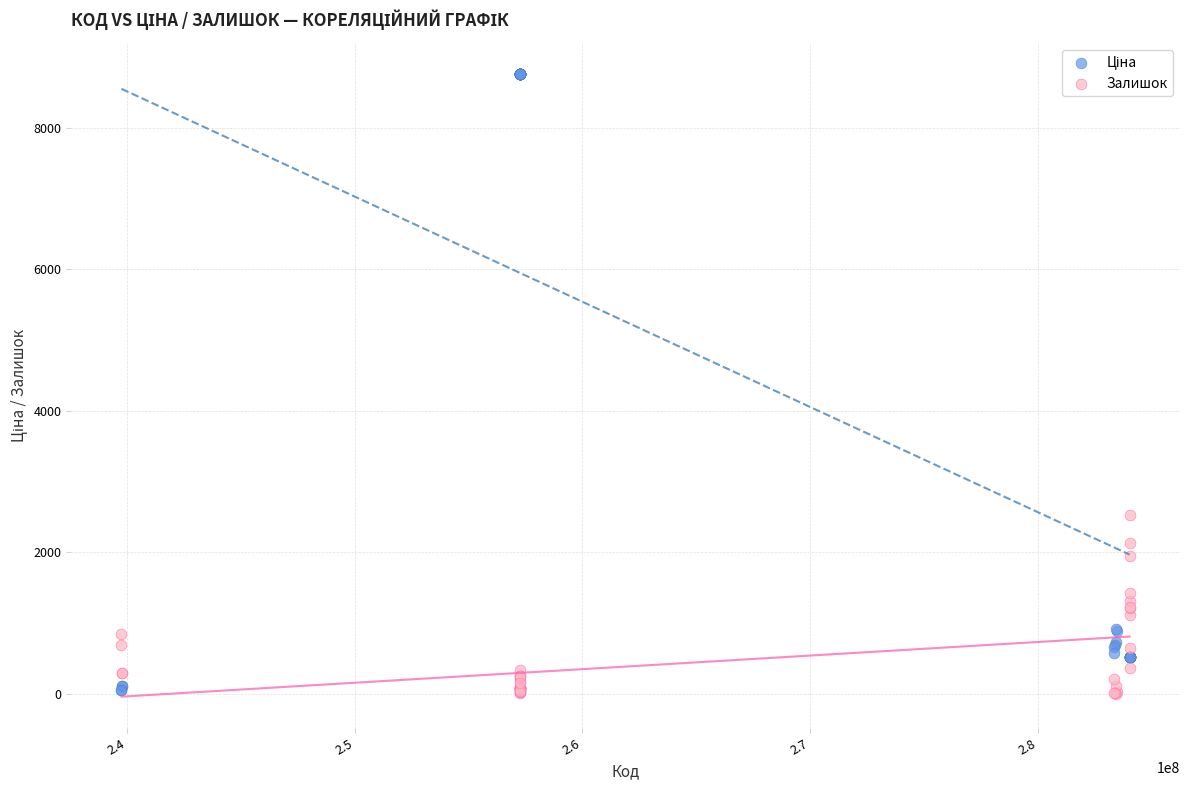

What is the X range (max minus min) for the scatter plot?

44280012.0